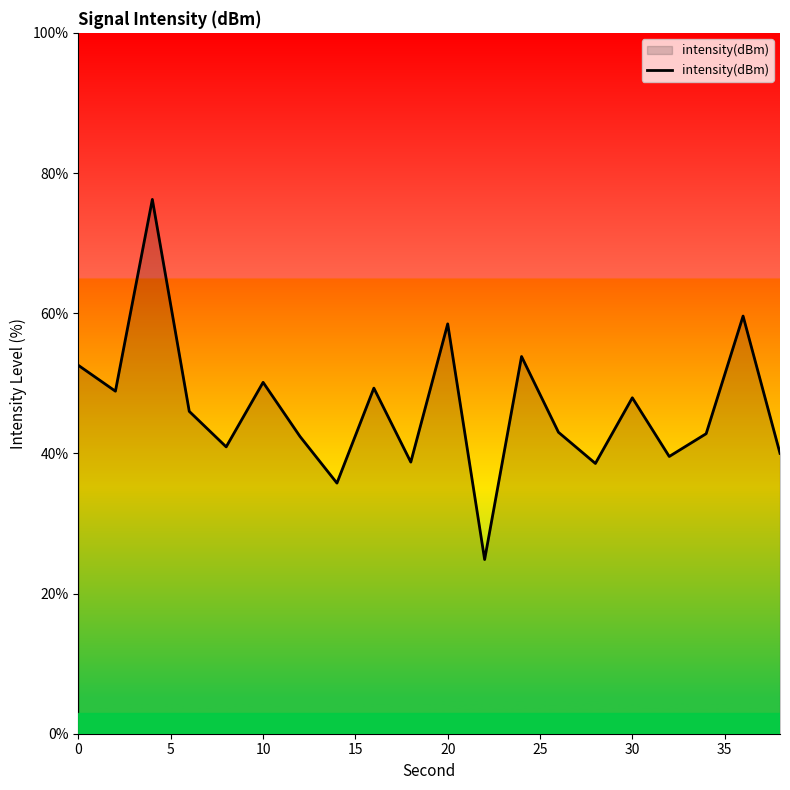

What is the difference between the maximum and minimum values?

51.4